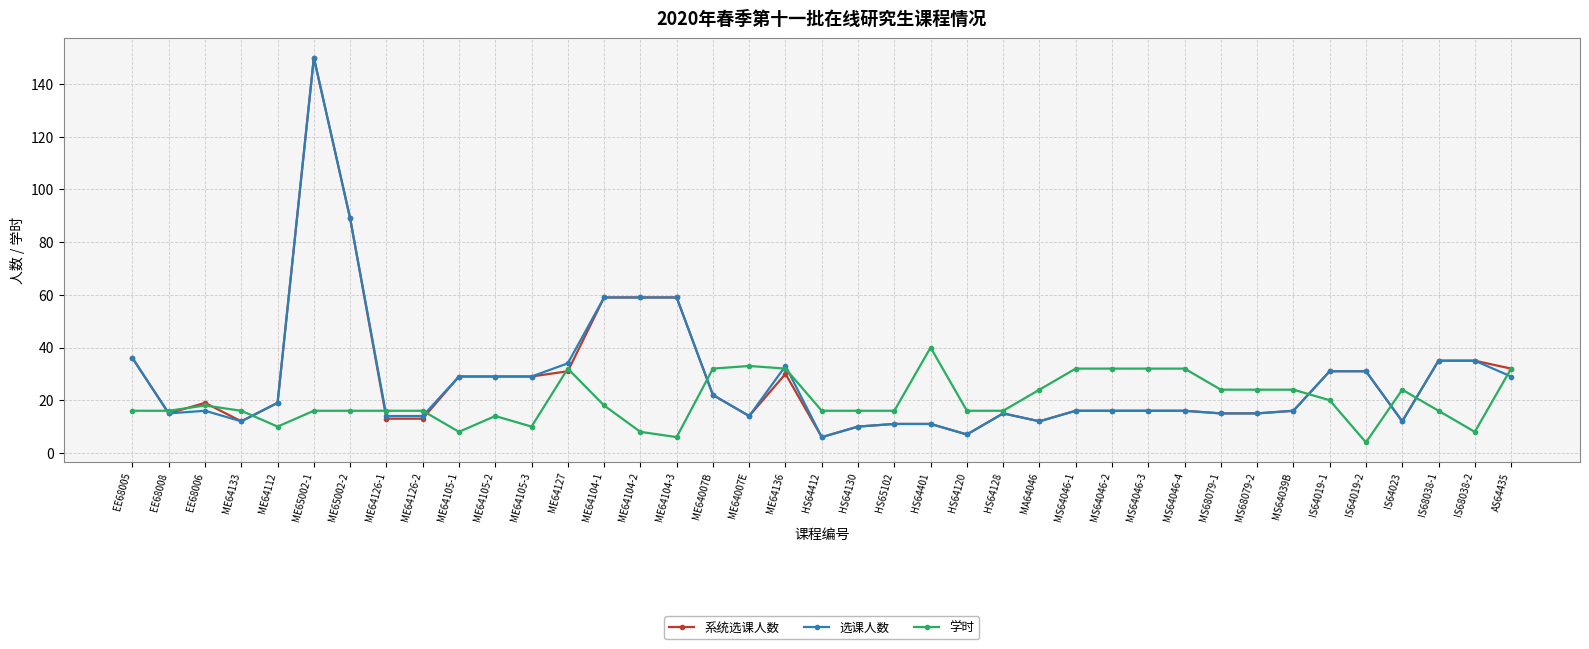

What is the spread (max minus min) of values at IS68038-1?

19